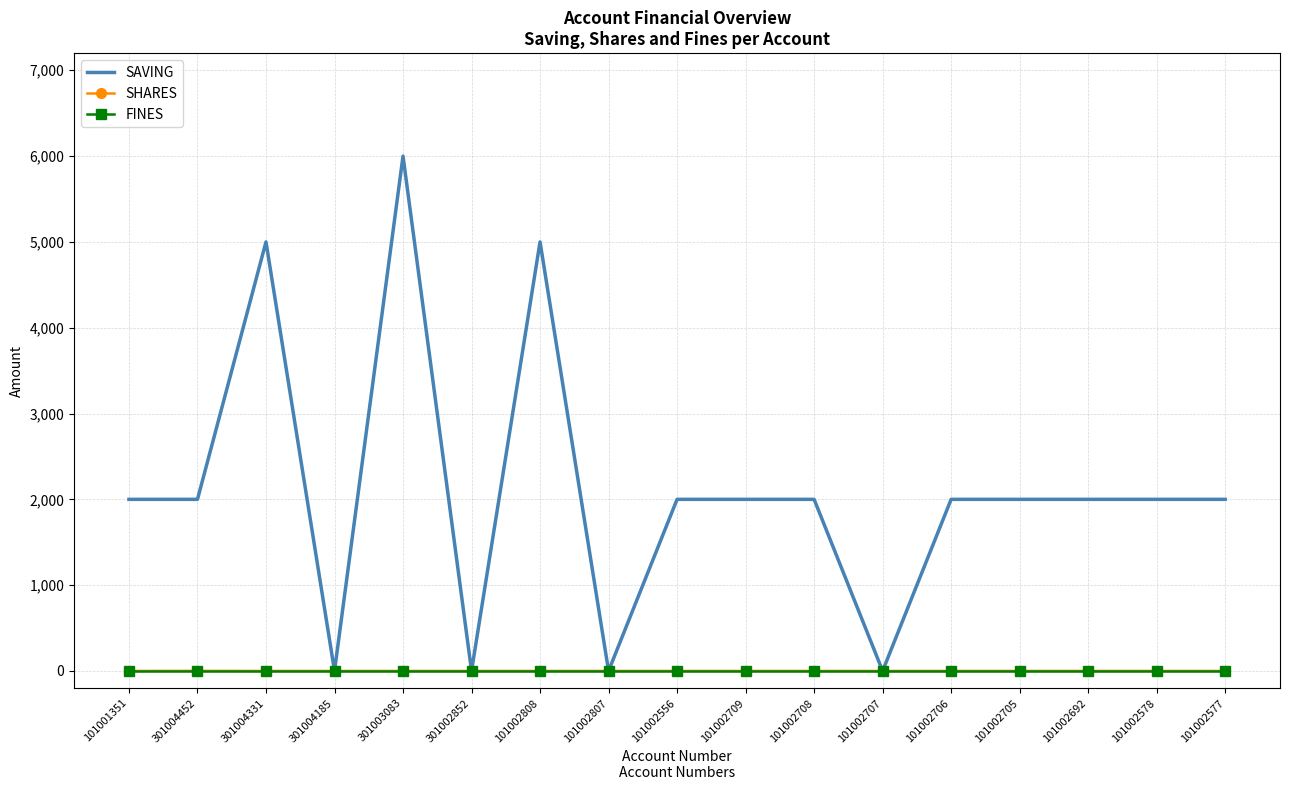

What value does the SAVING series have at 101002578?

2000